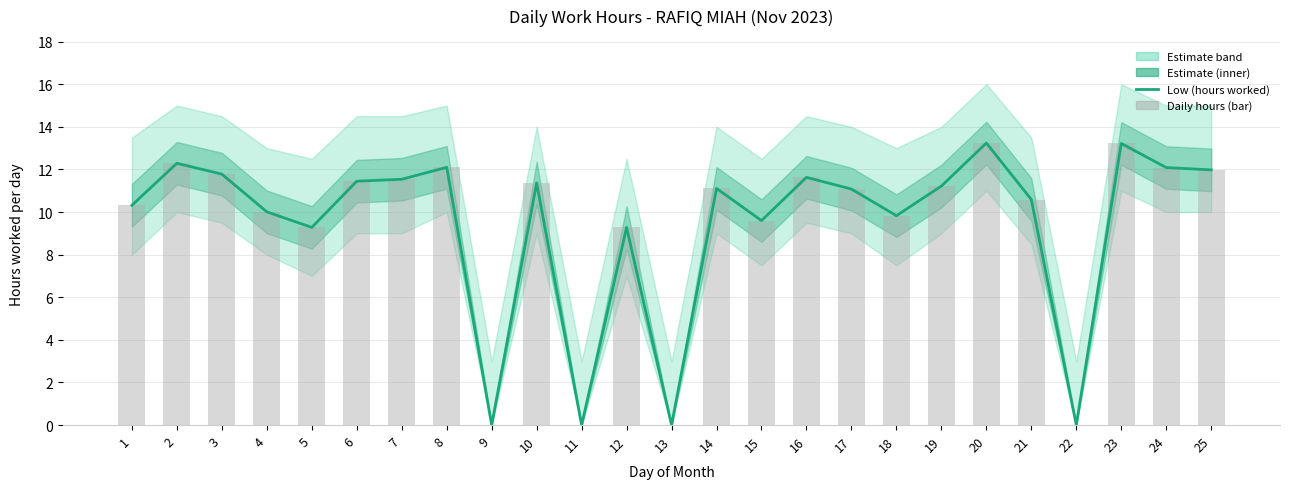

Reading left to right, transcribe all the data shown in this chart.

Low (hours worked): 1=10.3	2=12.3	3=11.8	4=10.0	5=9.3	6=11.4	7=11.5	8=12.1	9=0.0	10=11.4	11=0.0	12=9.3	13=0.0	14=11.1	15=9.6	16=11.6	17=11.1	18=9.8	19=11.2	20=13.2	21=10.6	22=0.0	23=13.2	24=12.1	25=12.0
Daily hours (bar): 1=10.3	2=12.3	3=11.8	4=10.0	5=9.3	6=11.4	7=11.5	8=12.1	9=0.0	10=11.4	11=0.0	12=9.3	13=0.0	14=11.1	15=9.6	16=11.6	17=11.1	18=9.8	19=11.2	20=13.2	21=10.6	22=0.0	23=13.2	24=12.1	25=12.0